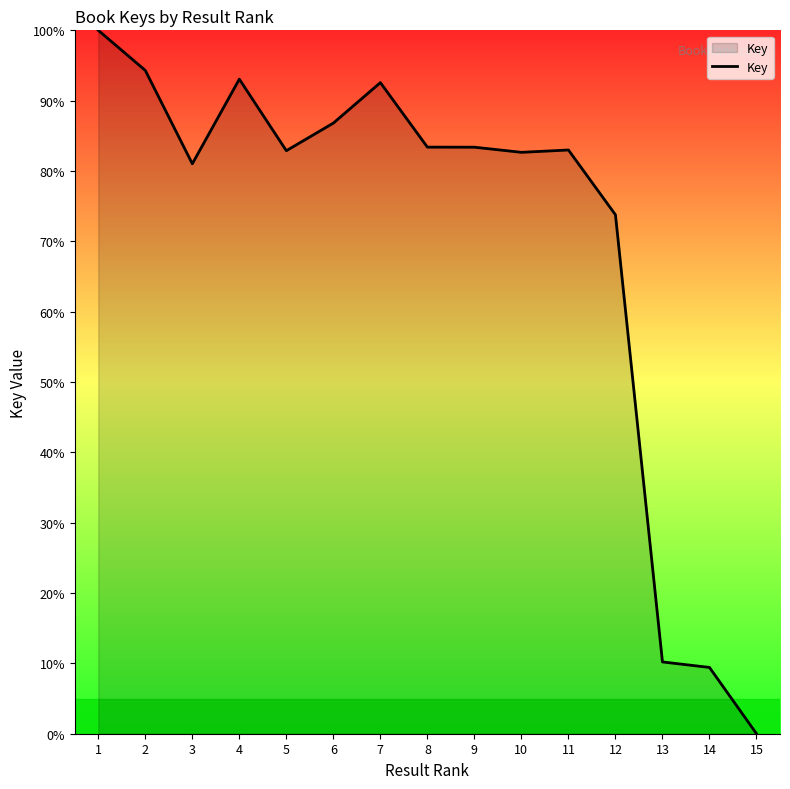

Is it true that the value at 14 is 9.4?

True